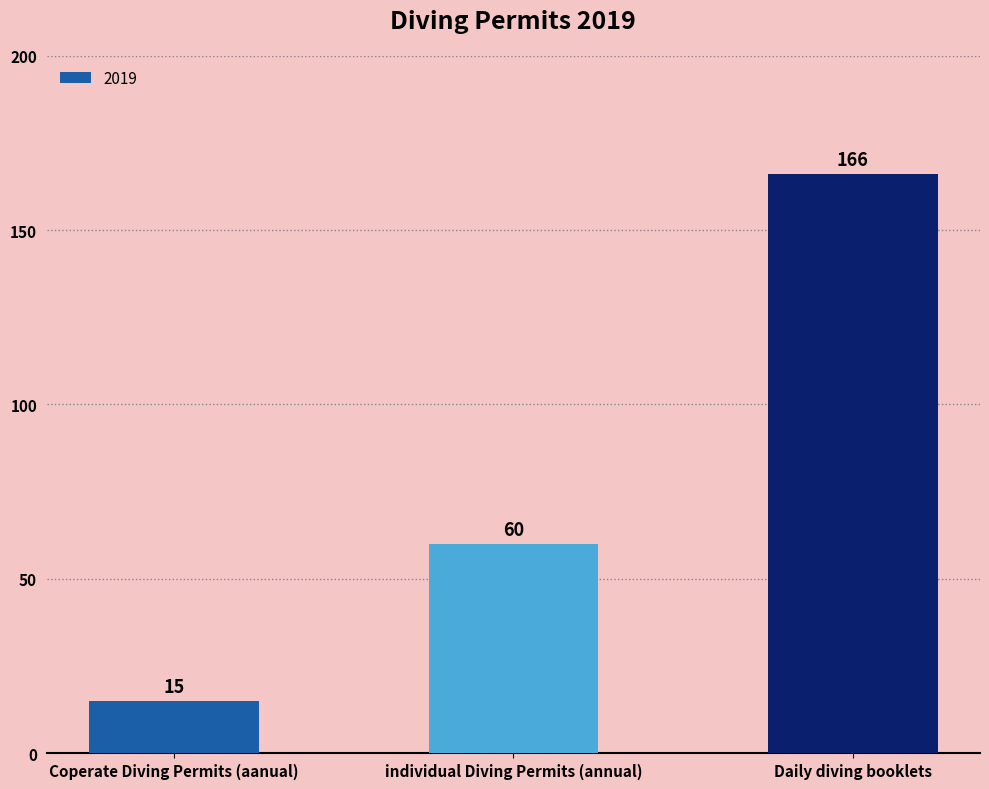

What value does the data have at Daily diving booklets, to the nearest 5?

165